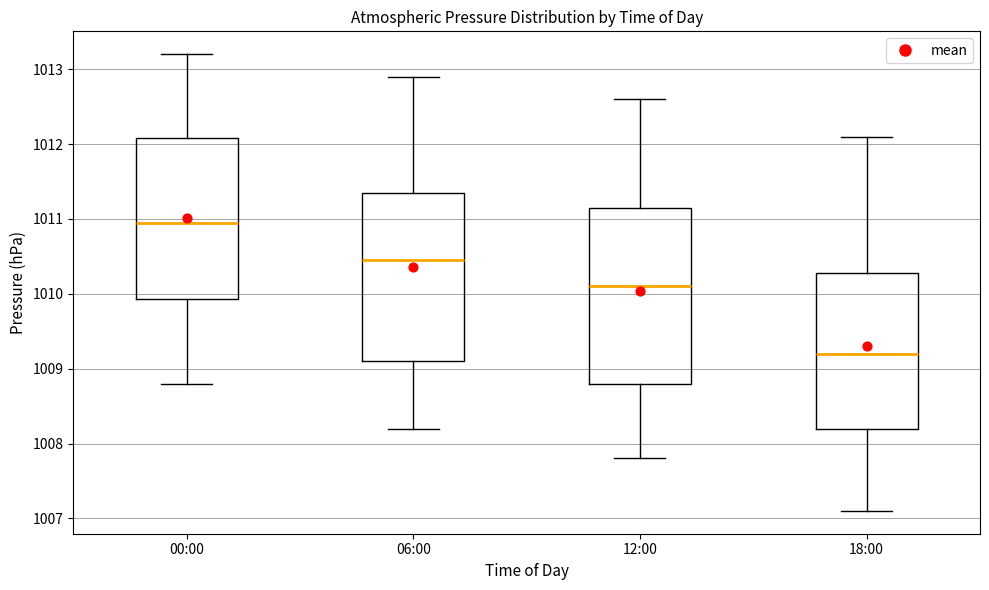

Where is the lower edge of the box for 00:00 on the y-axis? The values are not printed on the chart, so give them approximately, as read against the axis.

1009.9